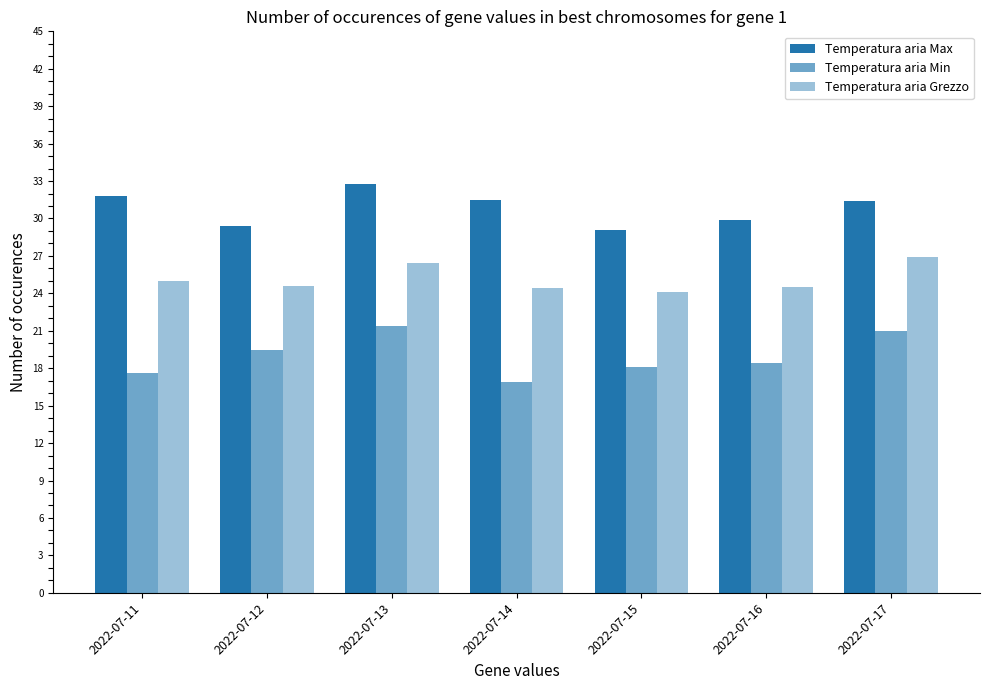

Reading right to left, extract all data points from this chart.

Temperatura aria Max: 2022-07-17=31.4	2022-07-16=29.9	2022-07-15=29.1	2022-07-14=31.5	2022-07-13=32.8	2022-07-12=29.4	2022-07-11=31.8
Temperatura aria Min: 2022-07-17=21.0	2022-07-16=18.4	2022-07-15=18.1	2022-07-14=16.9	2022-07-13=21.4	2022-07-12=19.5	2022-07-11=17.6
Temperatura aria Grezzo: 2022-07-17=26.9	2022-07-16=24.5	2022-07-15=24.1	2022-07-14=24.4	2022-07-13=26.4	2022-07-12=24.6	2022-07-11=25.0